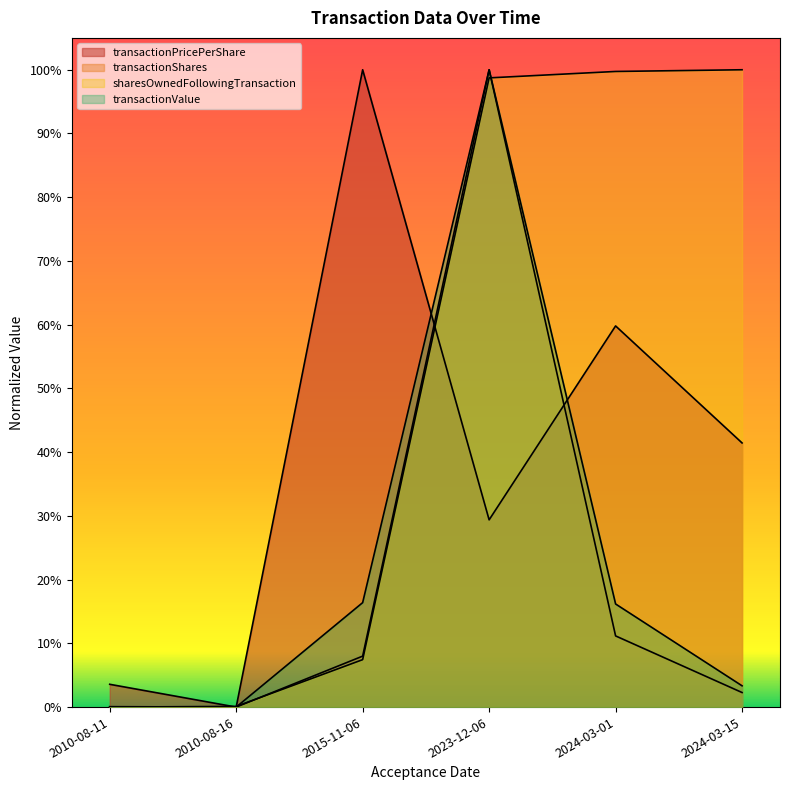

What is the label of the 3rd point from the left?

2015-11-06